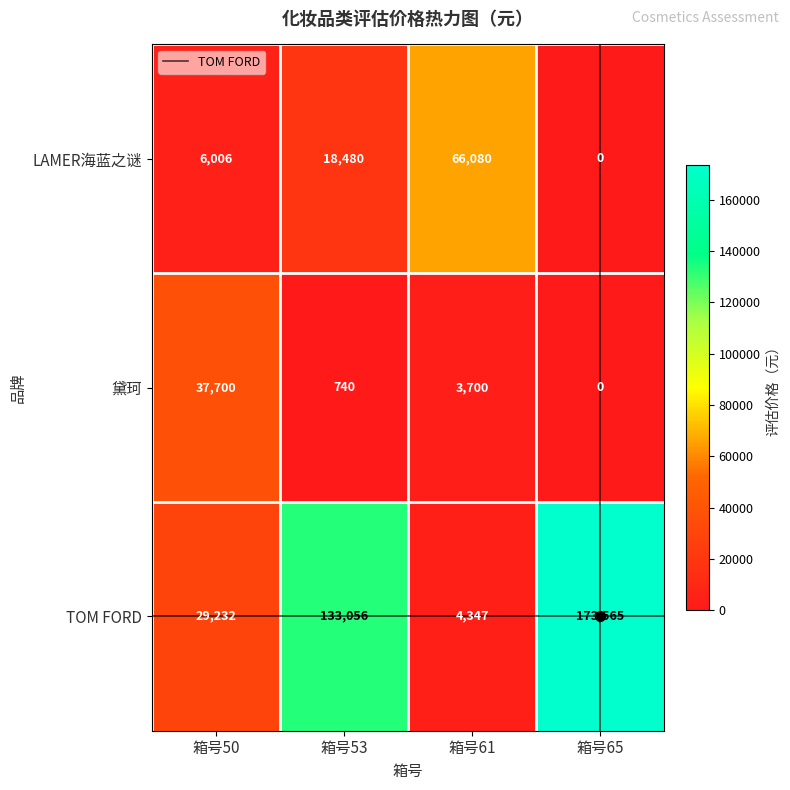

The value of 黛珂 at 箱号65 is 0. True or false?

True